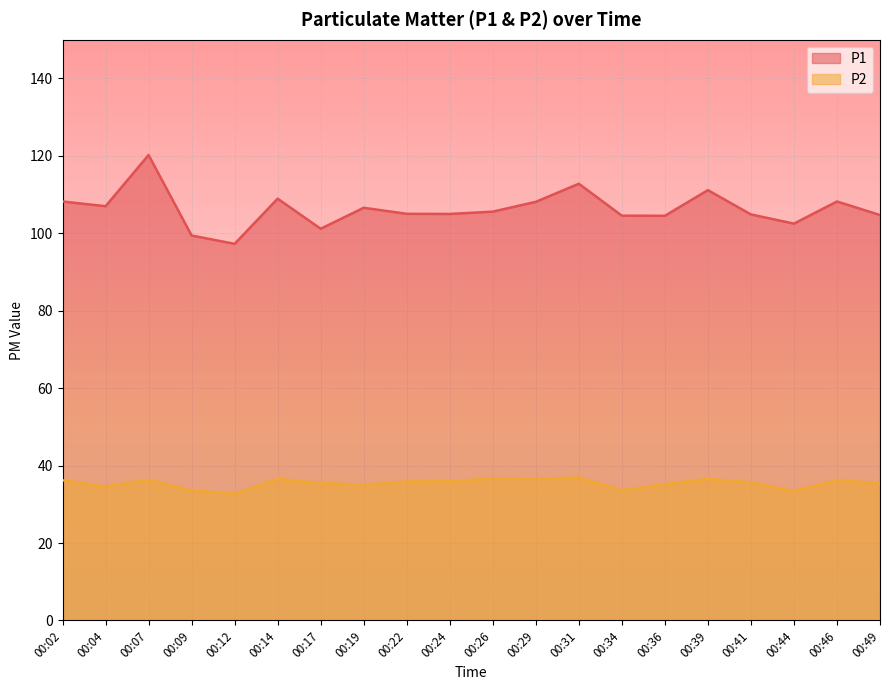

Reading left to right, extract all data points from this chart.

P1: 108.2	107.0	120.2	99.4	97.3	109.0	101.2	106.6	105.0	105.0	105.6	108.1	112.8	104.5	104.5	111.2	104.9	102.5	108.2	104.7
P2: 36.2	34.6	36.3	33.6	32.7	36.6	35.5	35.0	35.9	36.0	36.7	36.6	36.9	33.7	35.2	36.6	35.6	33.5	36.3	35.4